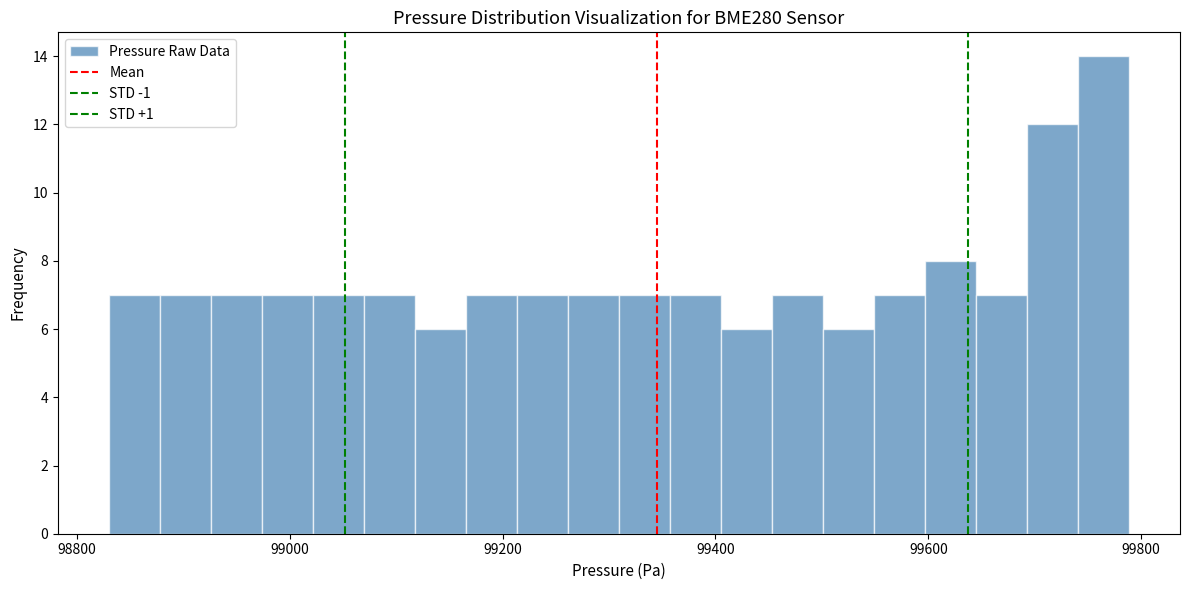

Read against the x-axis, roughly where is the centre of the tallest bar?

99760